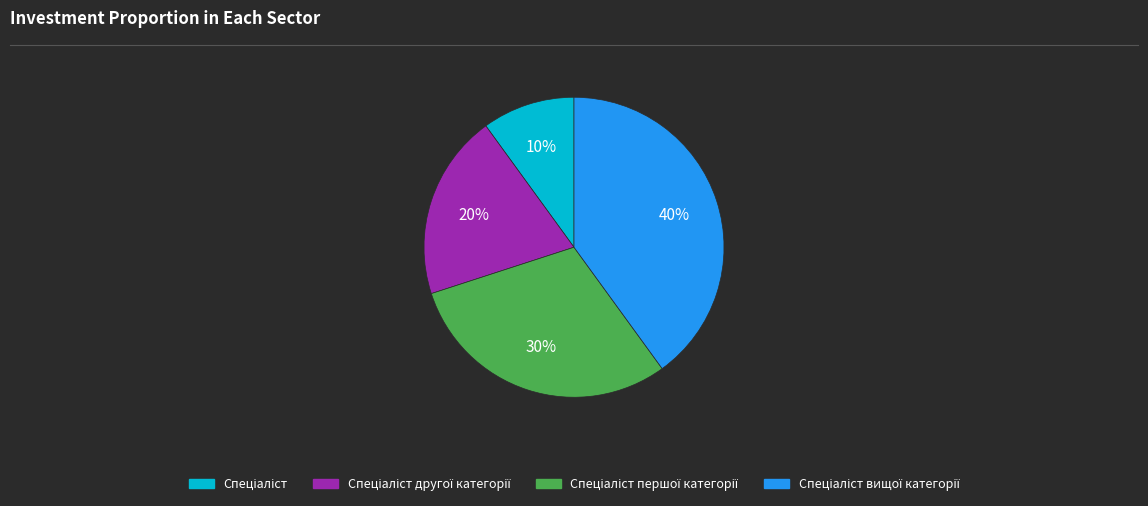

To the nearest percent, what is the difference between the largest and smallest slice percentages?

30%